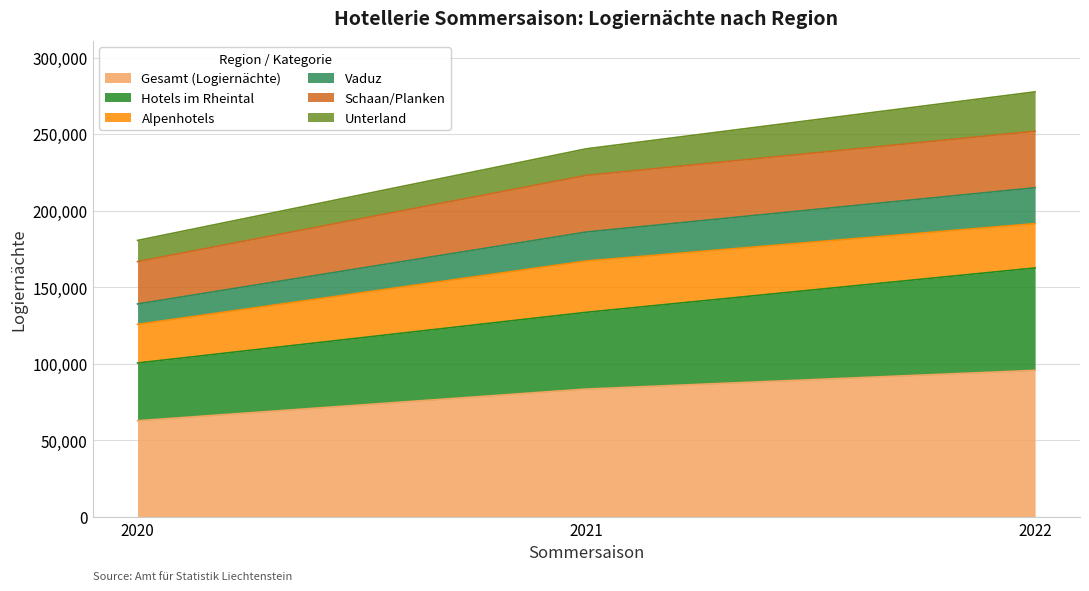

What is the total value across all series at 2021?

240395